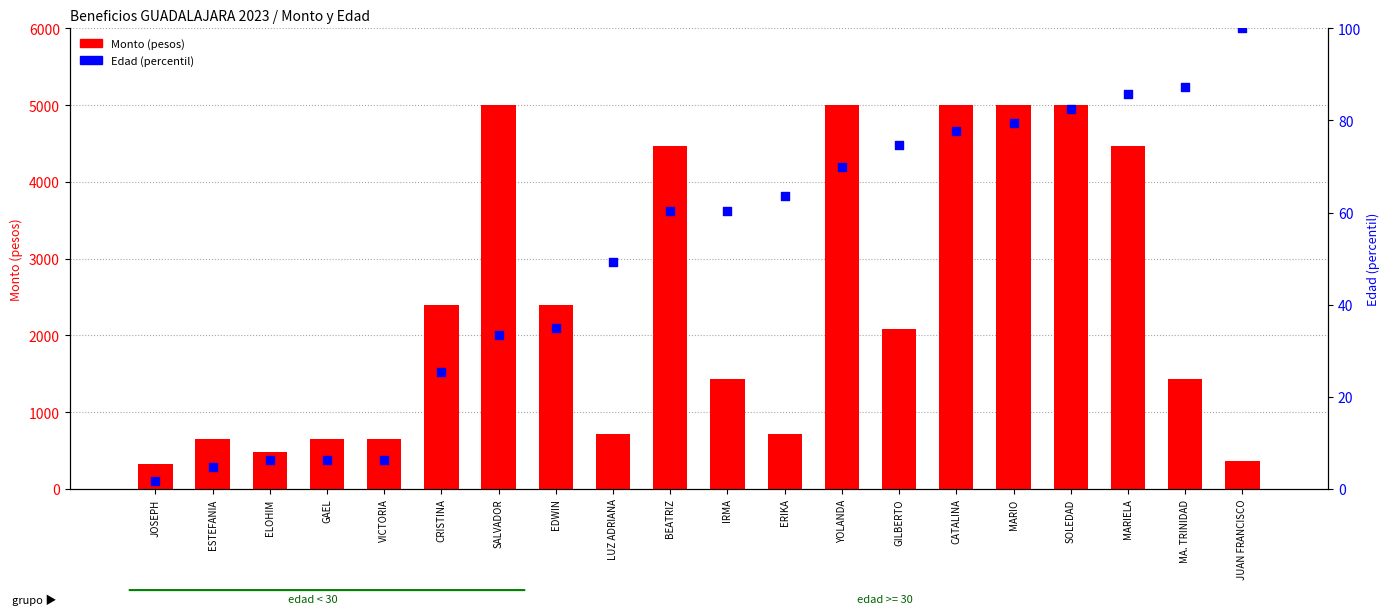

Which series contains the lowest Y value?

Edad (percentil)